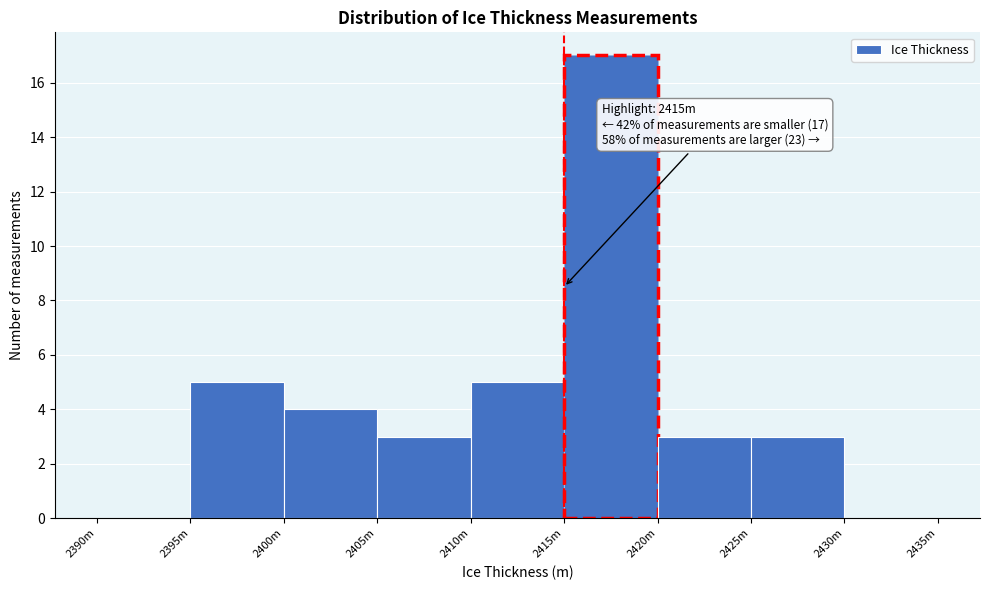

Reading left to right, transcribe all the data shown in this chart.

2390m=0	2395m=5	2400m=4	2405m=3	2410m=5	2415m=17	2420m=3	2425m=3	2430m=0